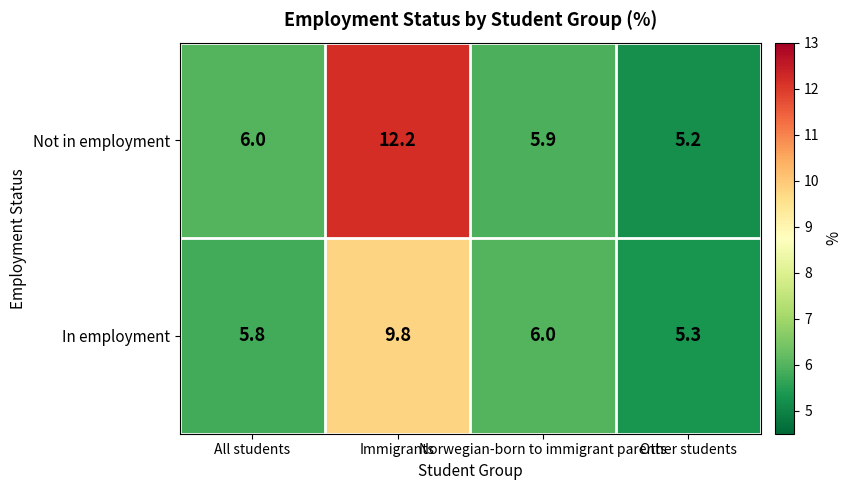

What is the total value across all series at Other students?

10.5